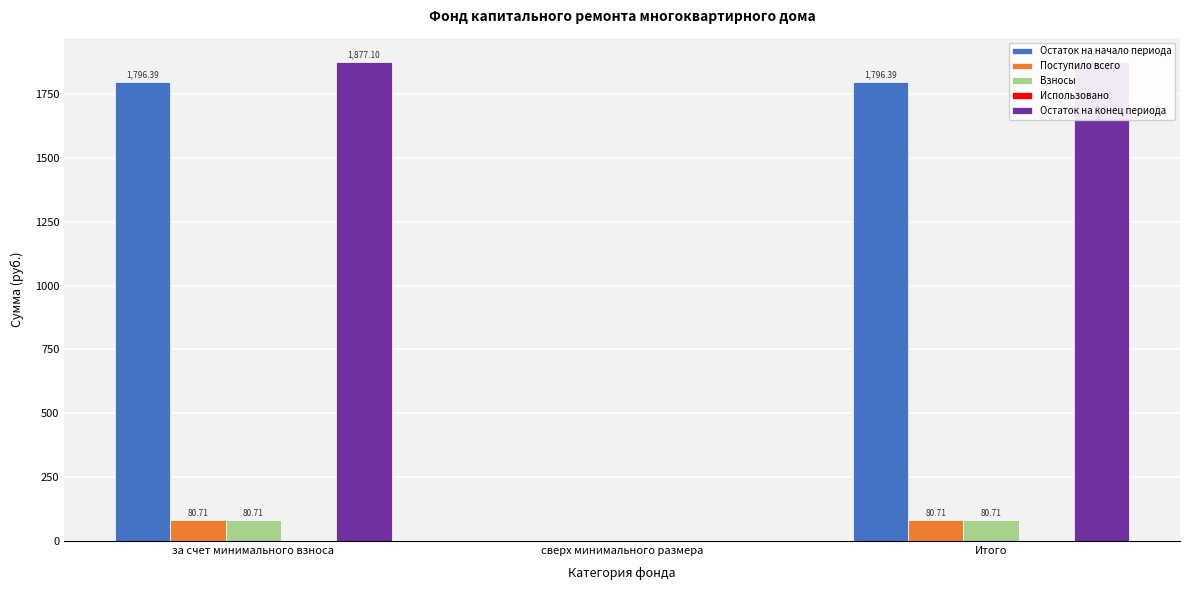

How many bars are there in total?

15